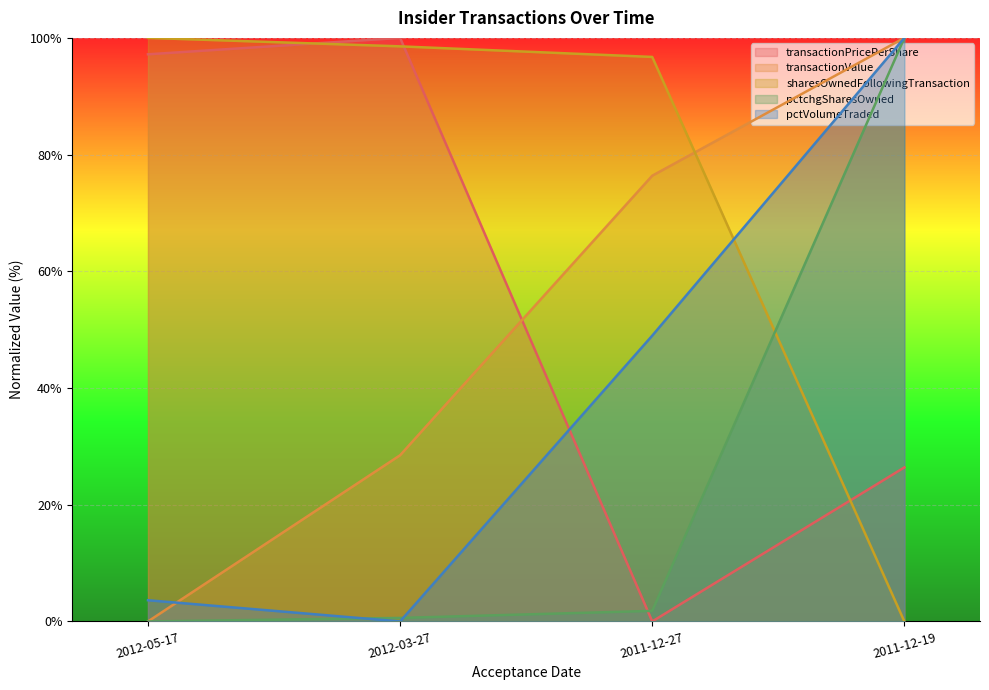

List the series in order of their peak value, lowest first.

transactionPricePerShare, transactionValue, sharesOwnedFollowingTransaction, pctchgSharesOwned, pctVolumeTraded